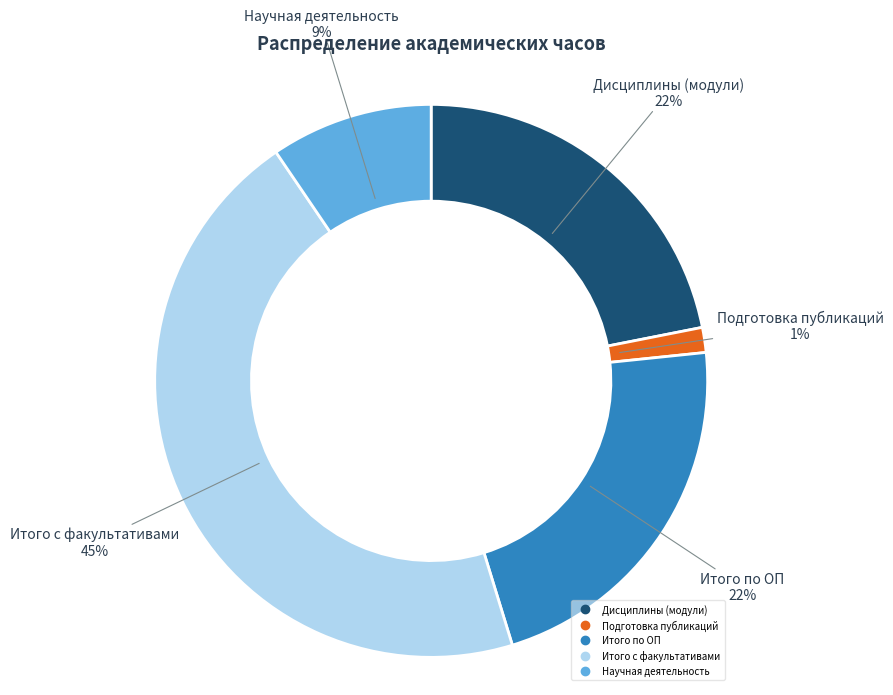

Which category has the biggest portion of the pie?

Итого с факультативами